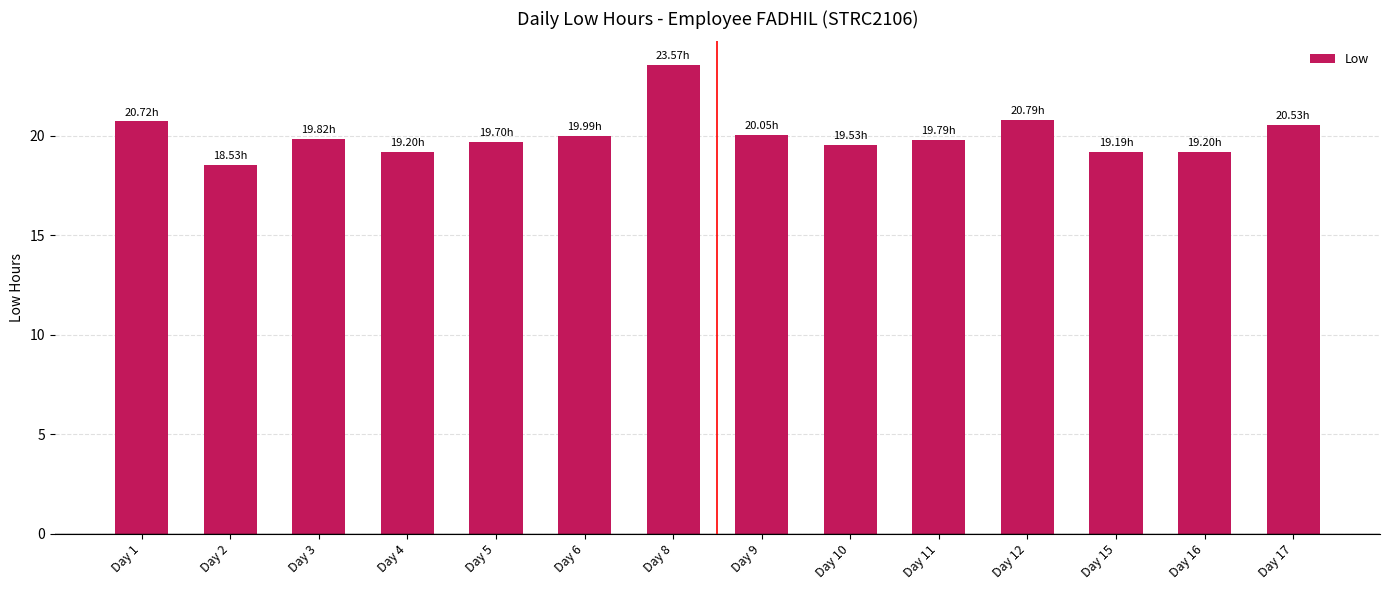

The value at Day 3 is 8.4. True or false?

False